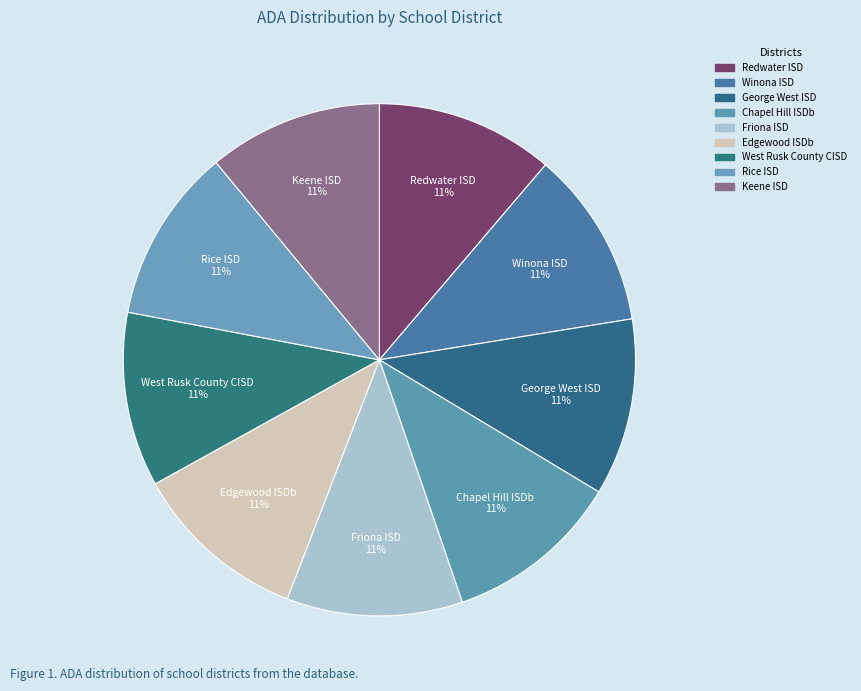

How many slices are in this pie chart?

9